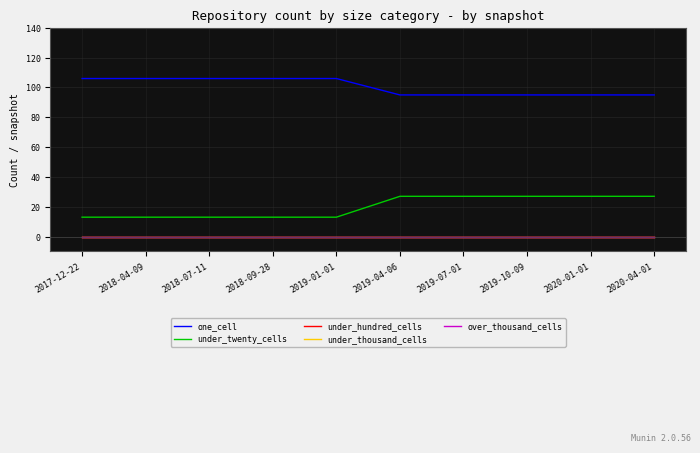

Does the chart have visible grid lines?

Yes